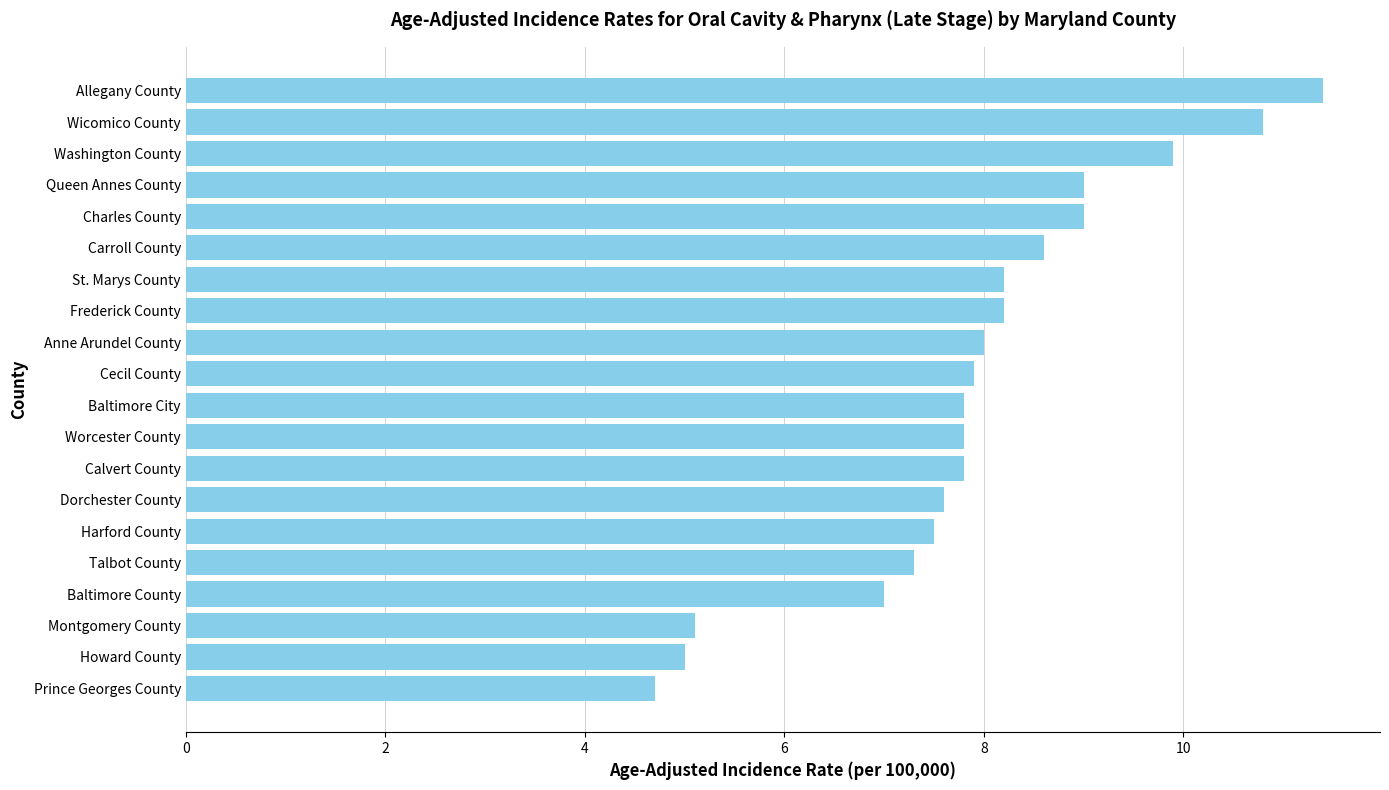

What is the greatest value displayed?

11.4